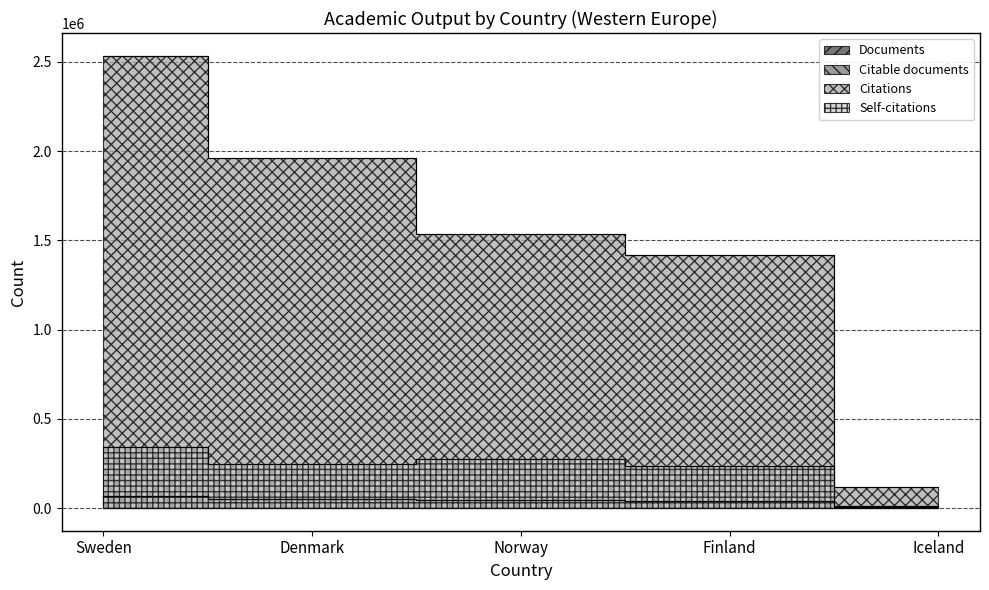

Which series has the largest total across all categories?

Citations